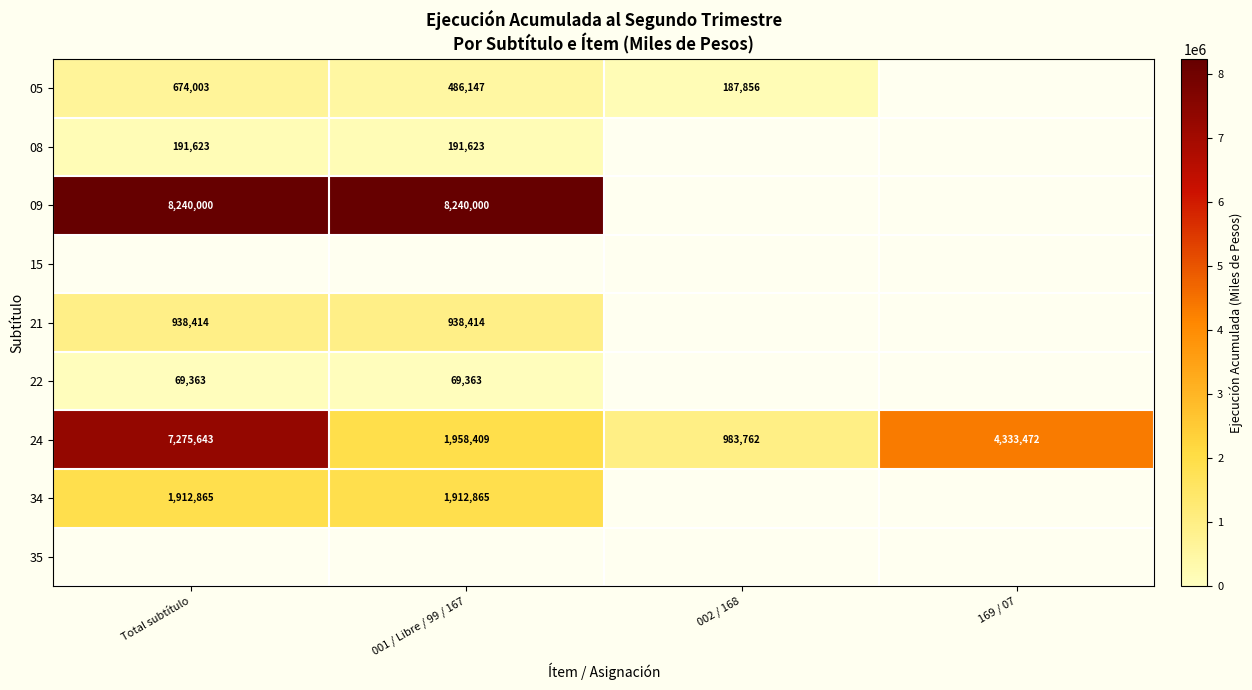

True or false: 21 has a value of 425611 at 001 / Libre / 99 / 167.

False